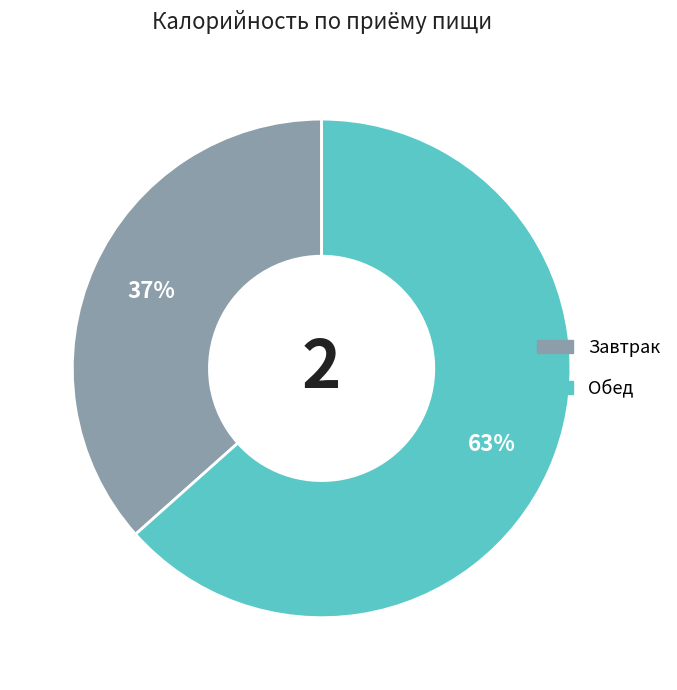

To the nearest percent, what is the average slice percentage?

50%